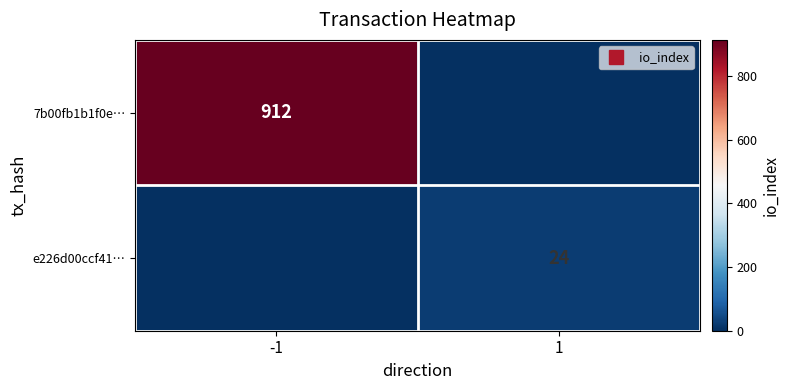

How many values in 7b00fb1b1f0e… are above zero?

1